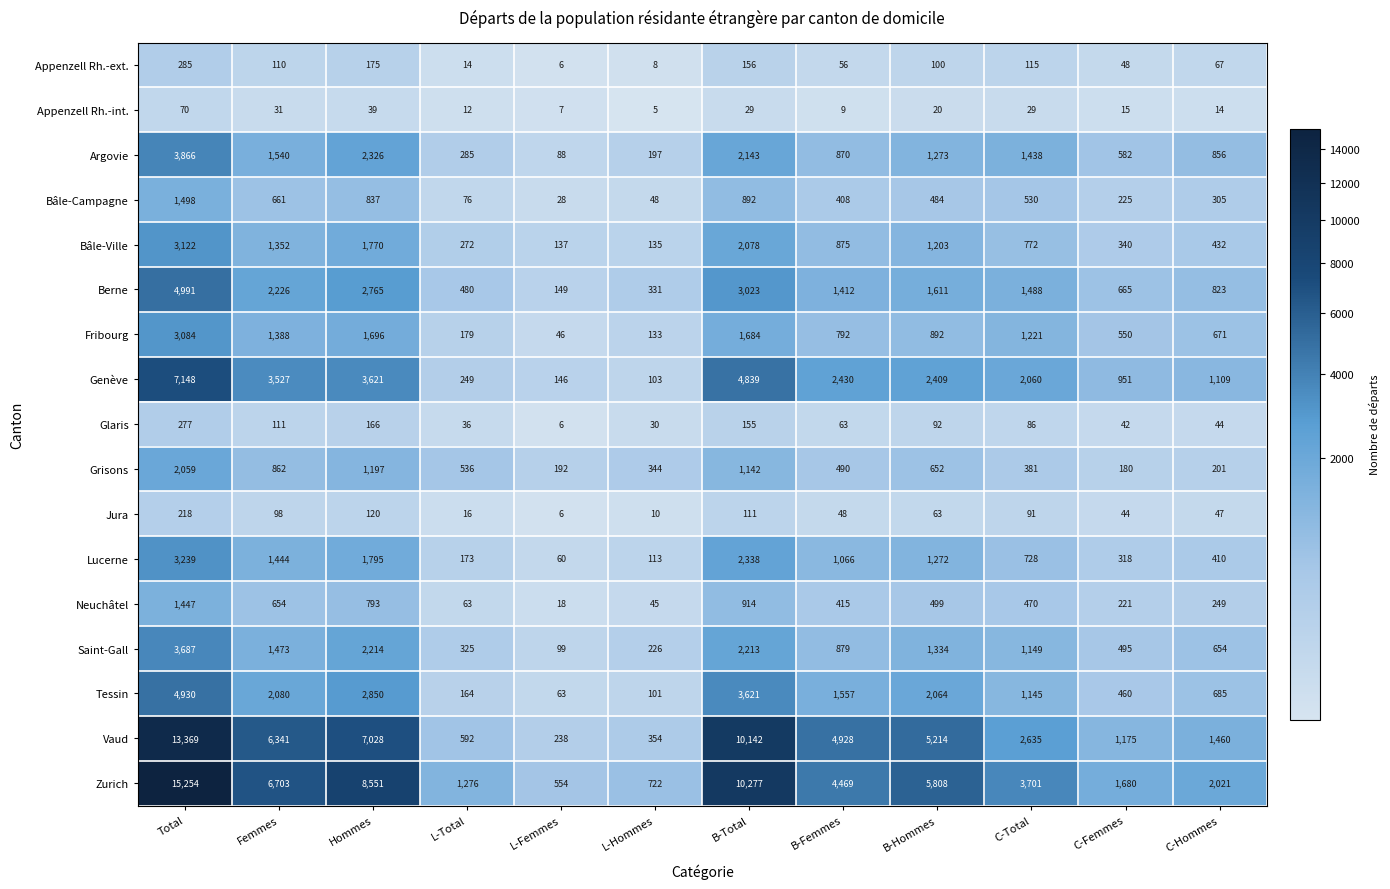

How many categories are shown in the chart?

12